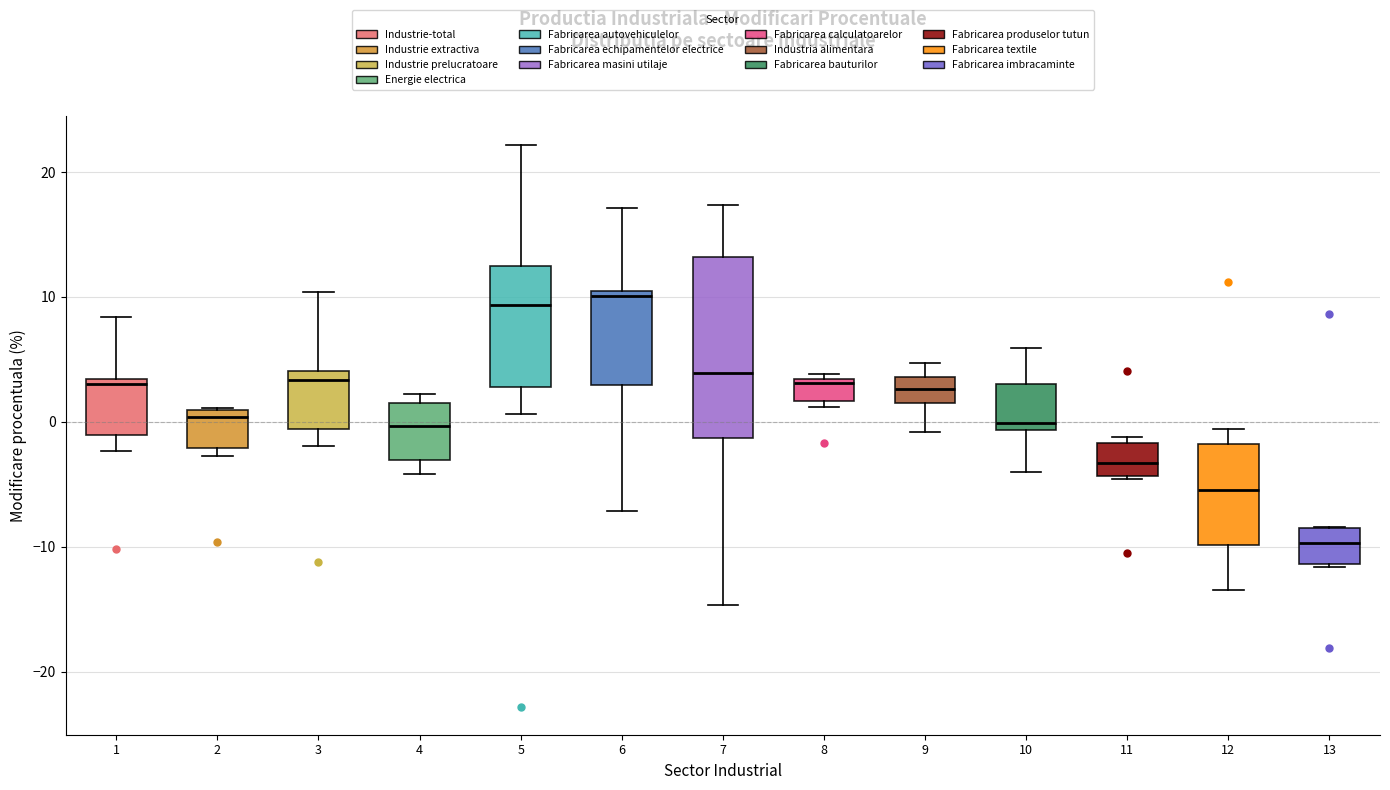

Where does the upper whisker of the box at x = 7 end on the y-axis? The values are not printed on the chart, so give them approximately, as read against the axis.

17